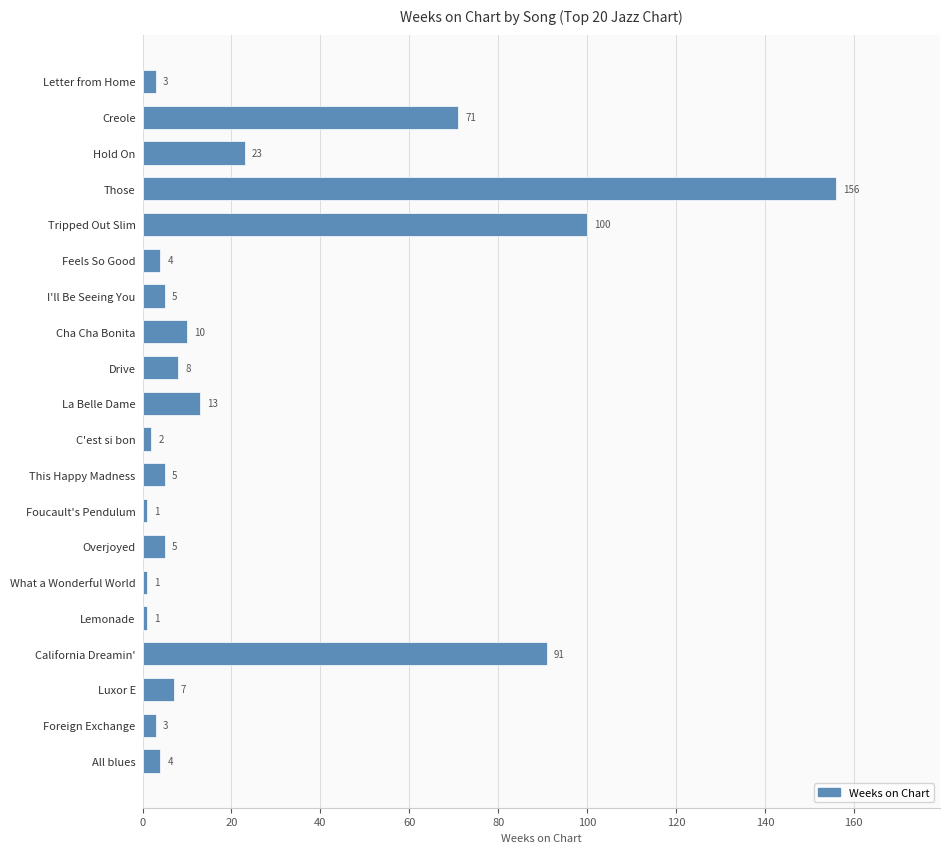

How many bars are there in total?

20